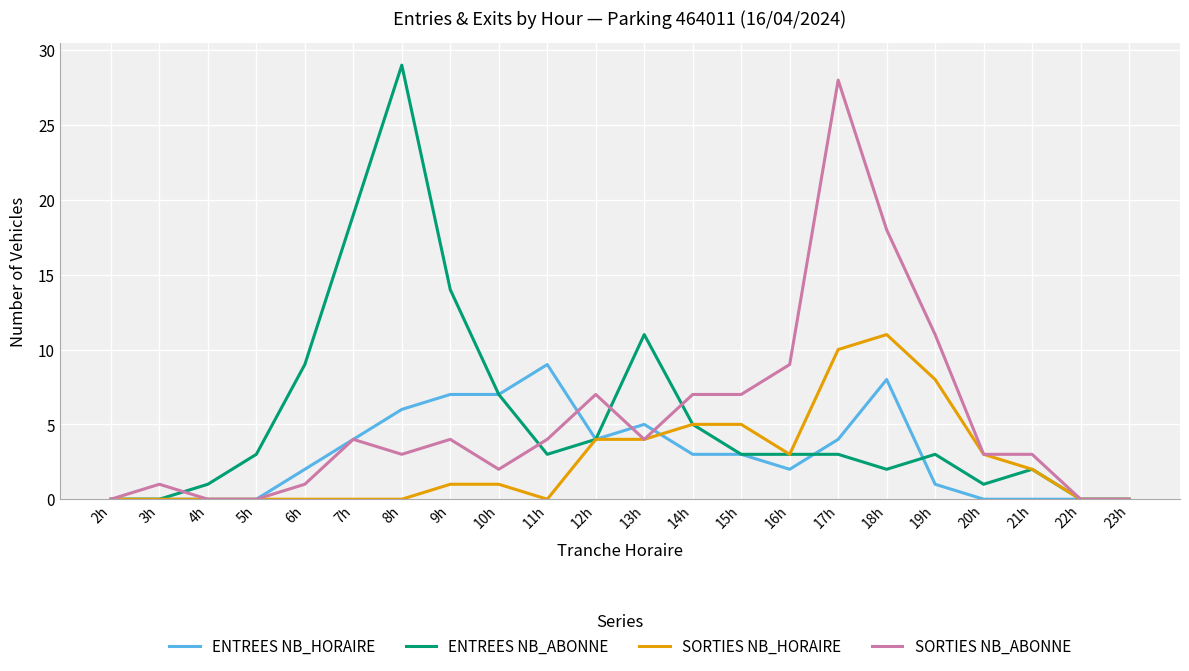

Is it true that ENTREES NB_HORAIRE equals 9 at 11h?

True